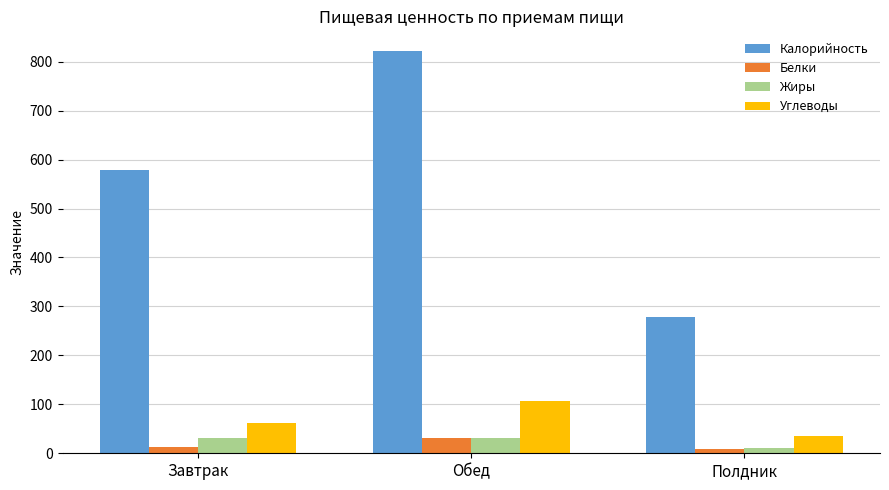

Which series changed the most between Завтрак and Полдник?

Калорийность